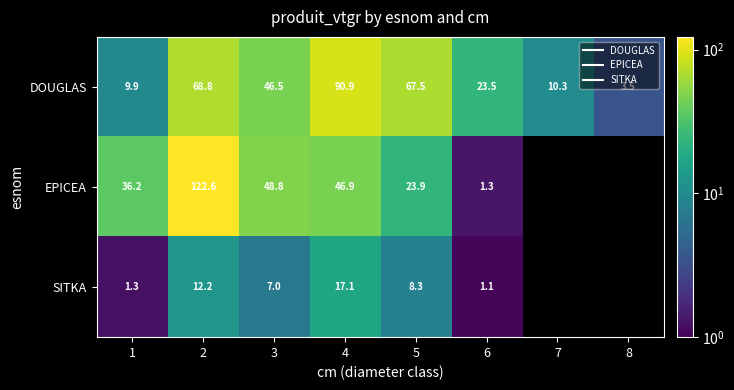

Which label corresponds to the largest value in the chart?

2